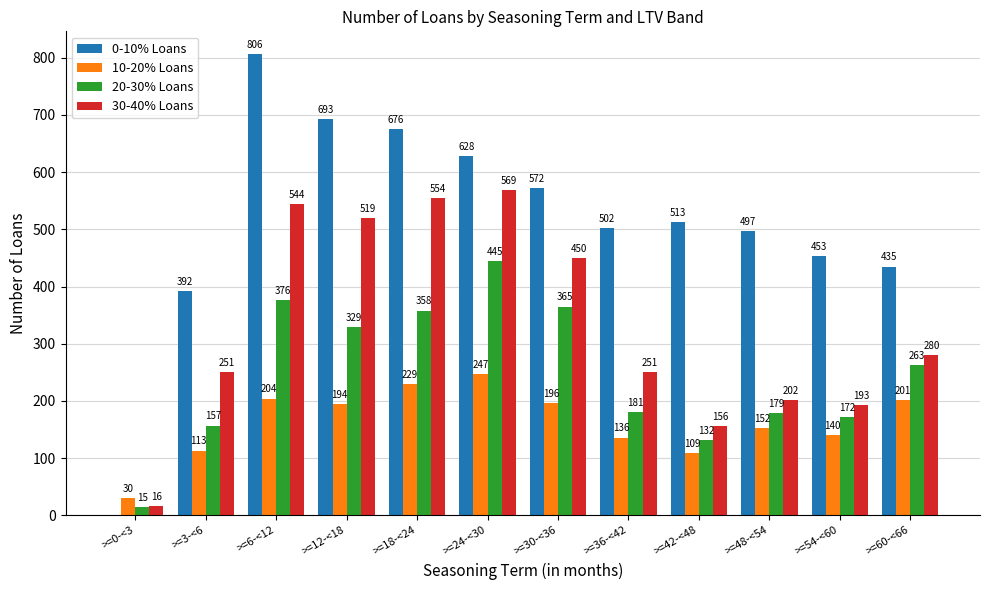

Count the number of categories in the chart.

12